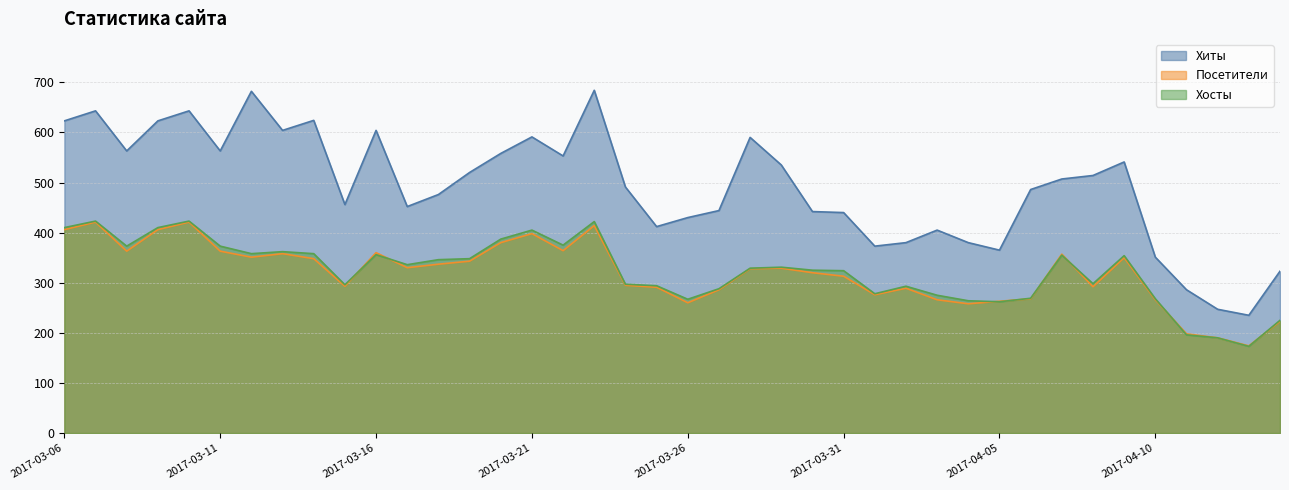

Does the chart display data point markers on the line(s)?

No